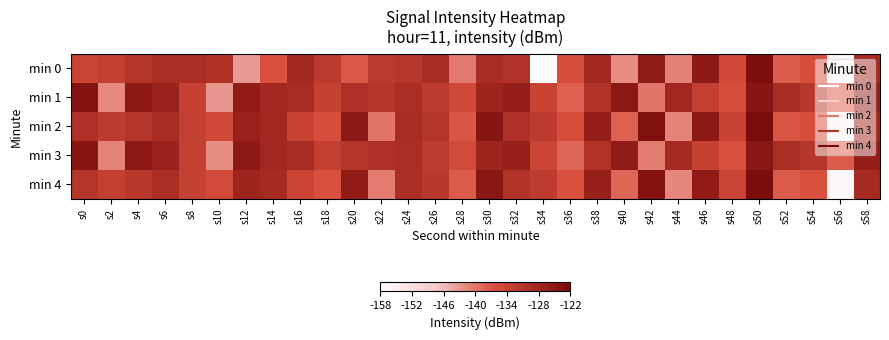

Reading left to right, list all the values displayed in this chart.

min 0: s0=0.7	s2=0.7	s4=0.8	s6=0.8	s8=0.8	s10=0.8	s12=0.4	s14=0.6	s16=0.8	s18=0.7	s20=0.6	s22=0.7	s24=0.7	s26=0.8	s28=0.5	s30=0.8	s32=0.8	s34=0.0	s36=0.6	s38=0.8	s40=0.4	s42=0.9	s44=0.5	s46=0.9	s48=0.6	s50=1.0	s52=0.6	s54=0.6	s56=0.0	s58=0.8
min 1: s0=1.0	s2=0.5	s4=0.9	s6=0.9	s8=0.7	s10=0.4	s12=0.9	s14=0.8	s16=0.8	s18=0.7	s20=0.8	s22=0.8	s24=0.8	s26=0.7	s28=0.6	s30=0.8	s32=0.9	s34=0.7	s36=0.6	s38=0.8	s40=0.9	s42=0.5	s44=0.8	s46=0.7	s48=0.6	s50=0.9	s52=0.8	s54=0.7	s56=0.6	s58=0.9
min 2: s0=0.8	s2=0.7	s4=0.8	s6=0.8	s8=0.7	s10=0.6	s12=0.9	s14=0.8	s16=0.7	s18=0.6	s20=0.9	s22=0.5	s24=0.8	s26=0.8	s28=0.6	s30=0.9	s32=0.8	s34=0.7	s36=0.6	s38=0.9	s40=0.6	s42=1.0	s44=0.5	s46=0.9	s48=0.7	s50=1.0	s52=0.6	s54=0.6	s56=0.1	s58=0.8
min 3: s0=0.9	s2=0.5	s4=0.9	s6=0.9	s8=0.7	s10=0.4	s12=0.9	s14=0.8	s16=0.8	s18=0.7	s20=0.8	s22=0.8	s24=0.8	s26=0.7	s28=0.6	s30=0.8	s32=0.9	s34=0.7	s36=0.5	s38=0.8	s40=0.9	s42=0.5	s44=0.8	s46=0.7	s48=0.6	s50=0.9	s52=0.8	s54=0.8	s56=0.6	s58=0.9
min 4: s0=0.8	s2=0.7	s4=0.7	s6=0.8	s8=0.7	s10=0.6	s12=0.8	s14=0.8	s16=0.7	s18=0.6	s20=0.9	s22=0.5	s24=0.8	s26=0.7	s28=0.6	s30=0.9	s32=0.8	s34=0.7	s36=0.6	s38=0.9	s40=0.5	s42=1.0	s44=0.5	s46=0.9	s48=0.7	s50=1.0	s52=0.6	s54=0.6	s56=0.0	s58=0.8